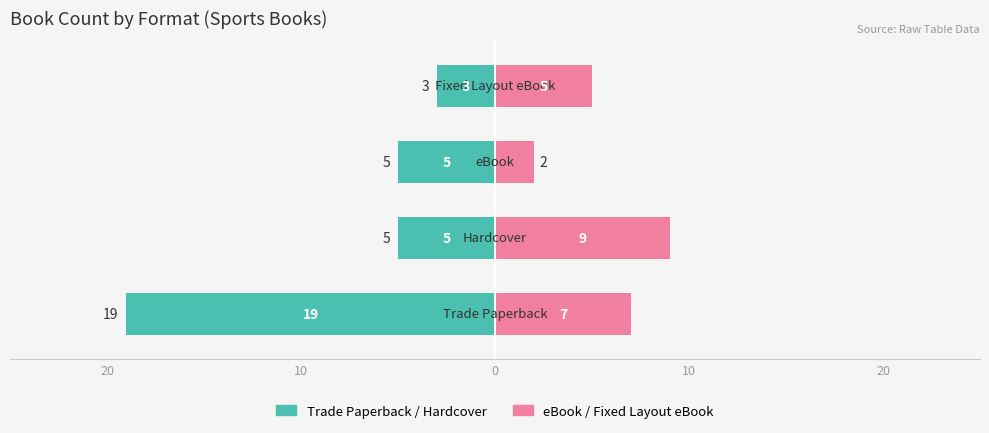

How many Trade Paperback / Hardcover values are between -5 and -3?

3